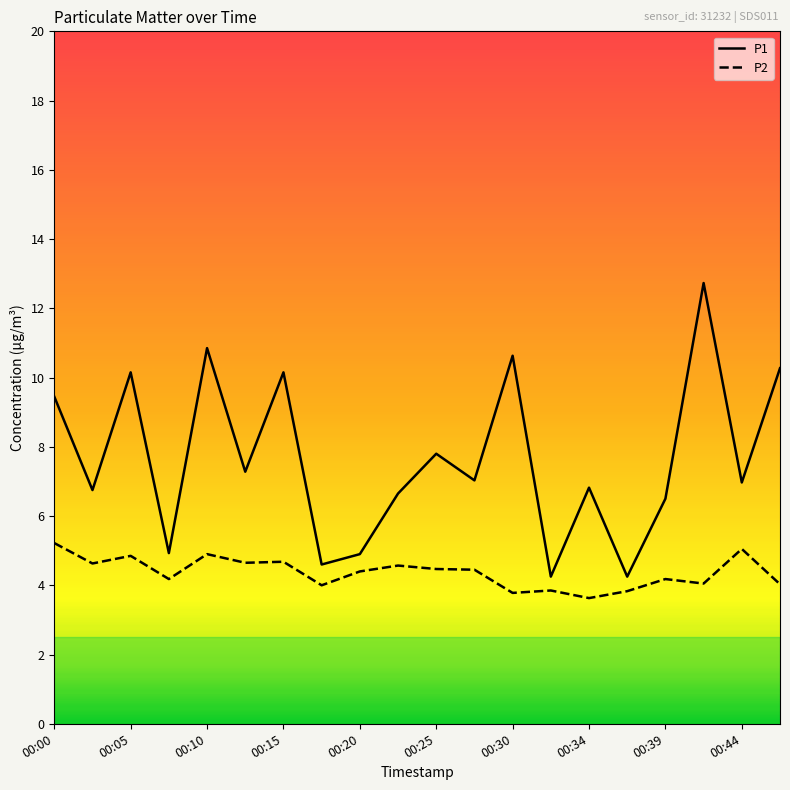

What is the minimum value shown in the chart?

3.6